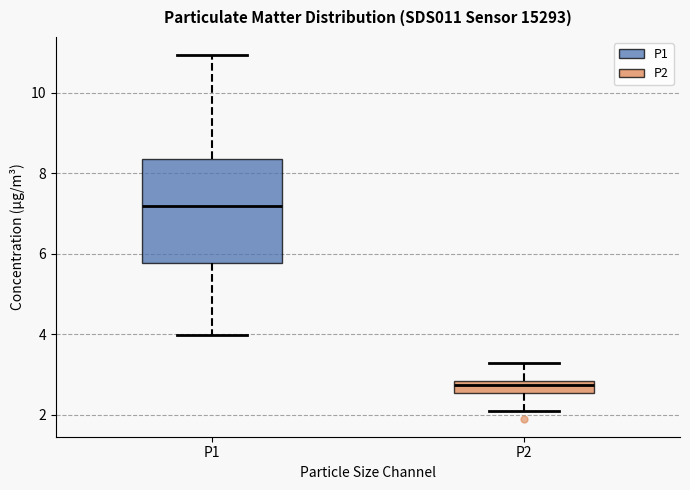

Reading left to right, read every box against the y-axis: the position of its median line, the range the box covers, and the ends of its whiskers. The values are not printed on the chart, so give them approximately, as read against the axis.

P1: median 7.2, box 5.8 to 8.4, whiskers 4.0 to 11.0
P2: median 2.8 (just below the box's upper edge), box 2.6 to 2.8, whiskers 2.2 to 3.2